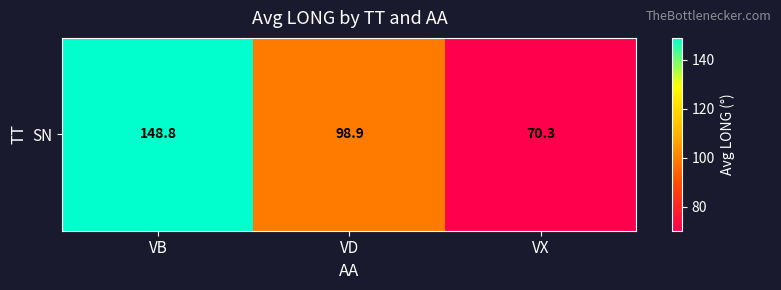

What is the difference between the values at VX and VB?

78.5